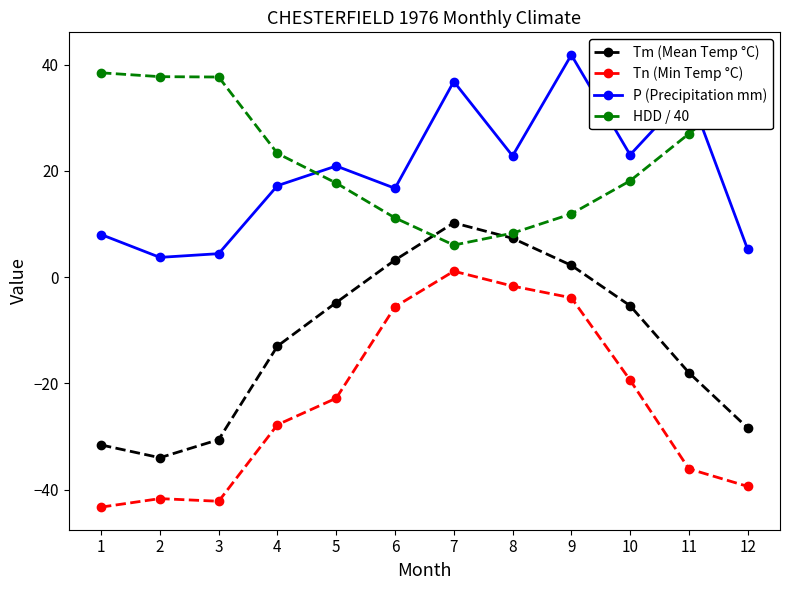

The Tn (Min Temp °C) series shows -5.6 at 10. True or false?

False